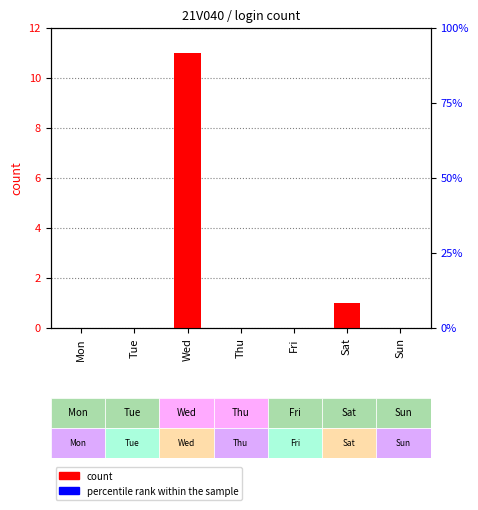

What is the approximate value of count at Wed, to the nearest 5?

10